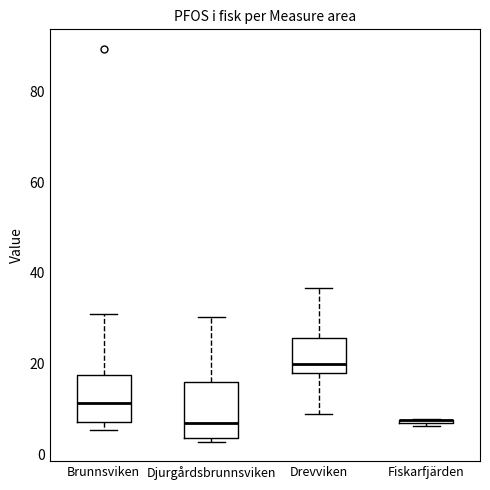

Where is the upper edge of the box for Fiskarfjärden on the y-axis? The values are not printed on the chart, so give them approximately, as read against the axis.

8